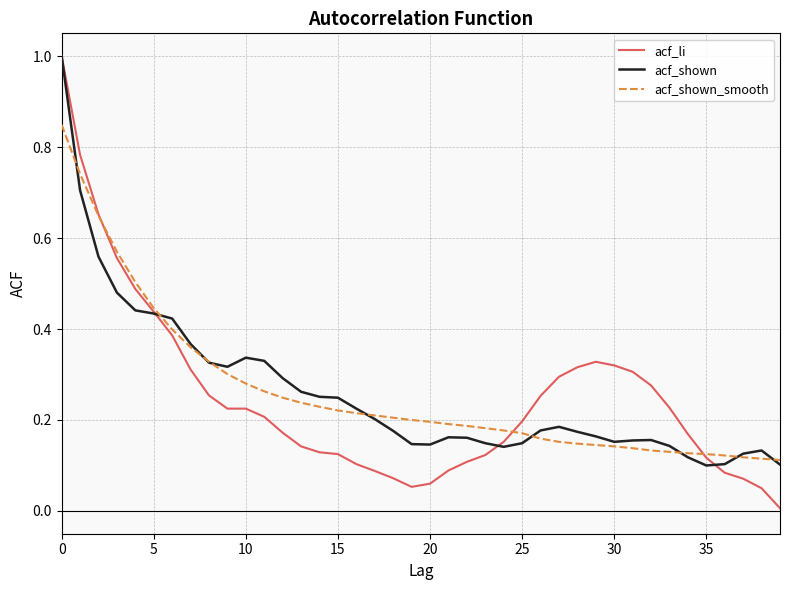

Which series has the widest spread of values?

acf_li